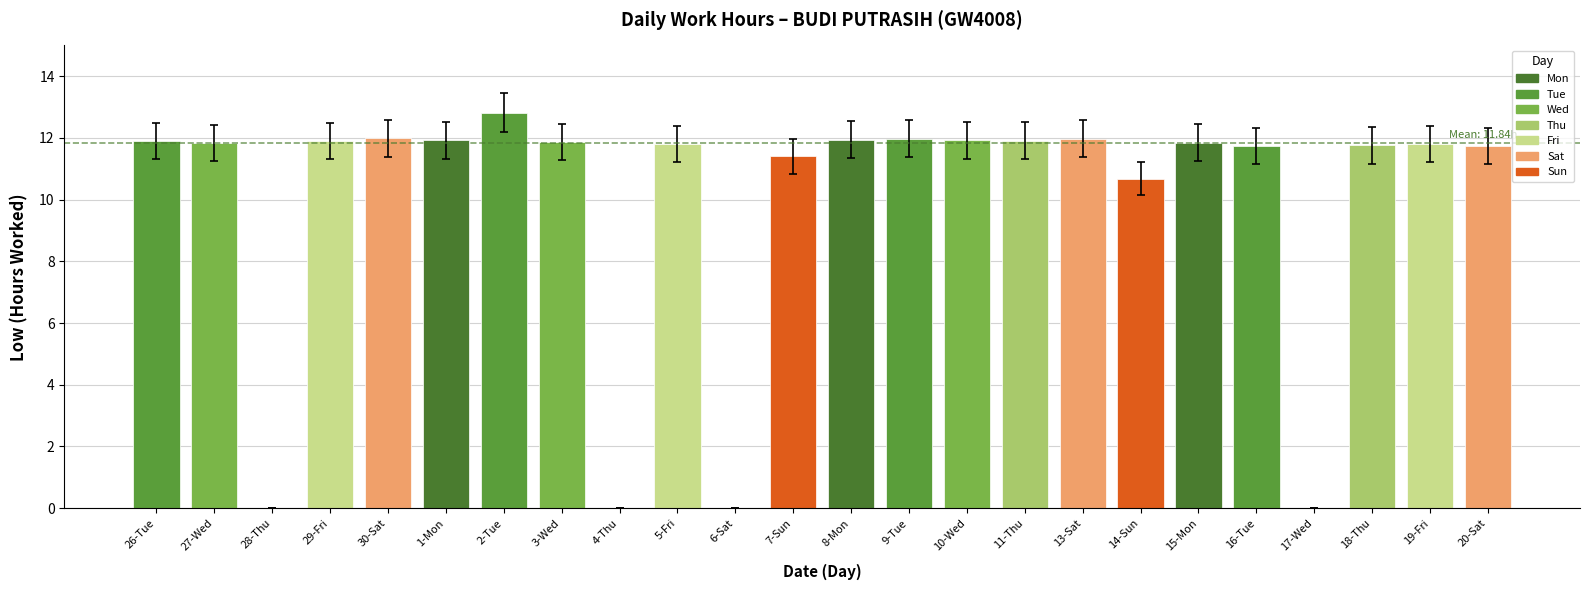

What is the sum of all values?

236.8